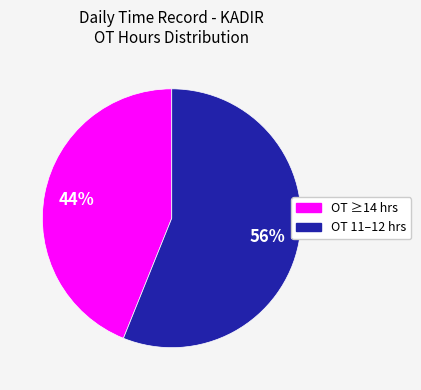

To the nearest percent, what is the difference between the largest and smallest slice percentages?

12%